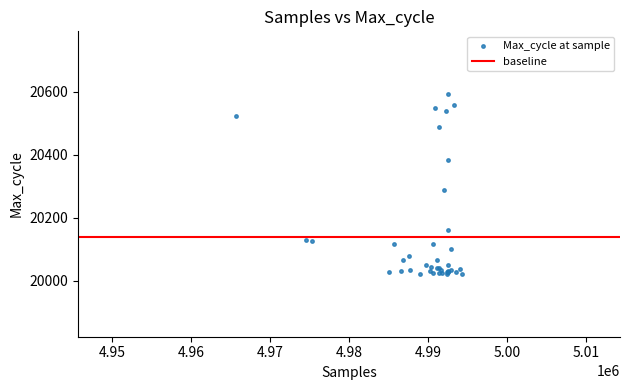

What Y value in the scatter plot is closest to 20307?

20289